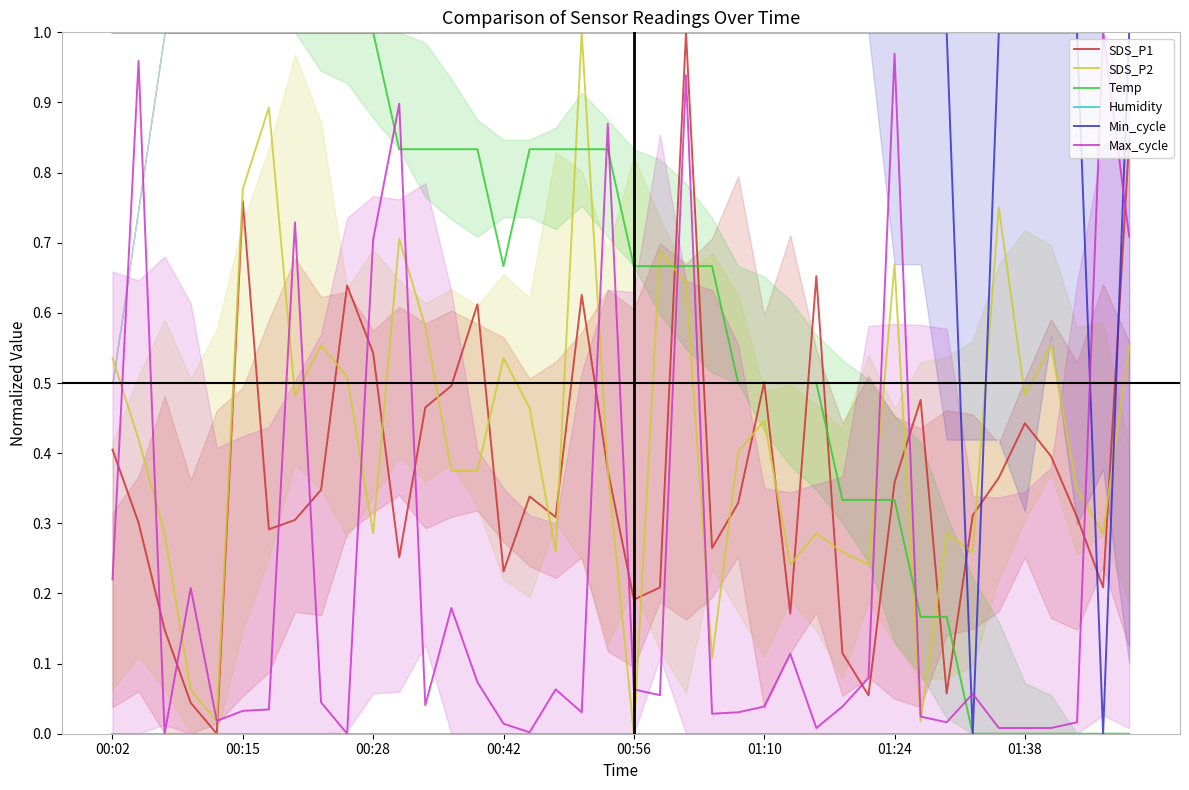

True or false: Max_cycle has more than 2 points higher than both neighbors.

True